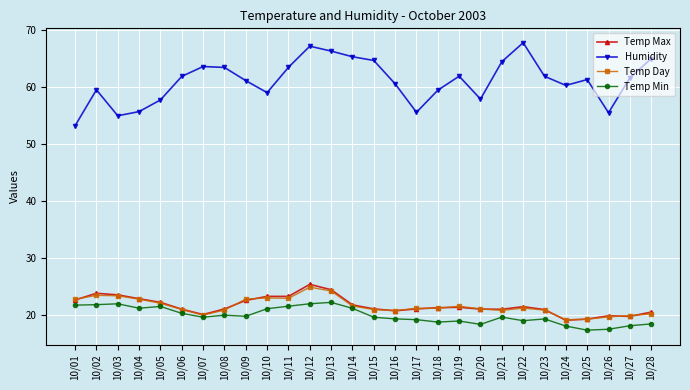

How many lines are shown in the chart?

4